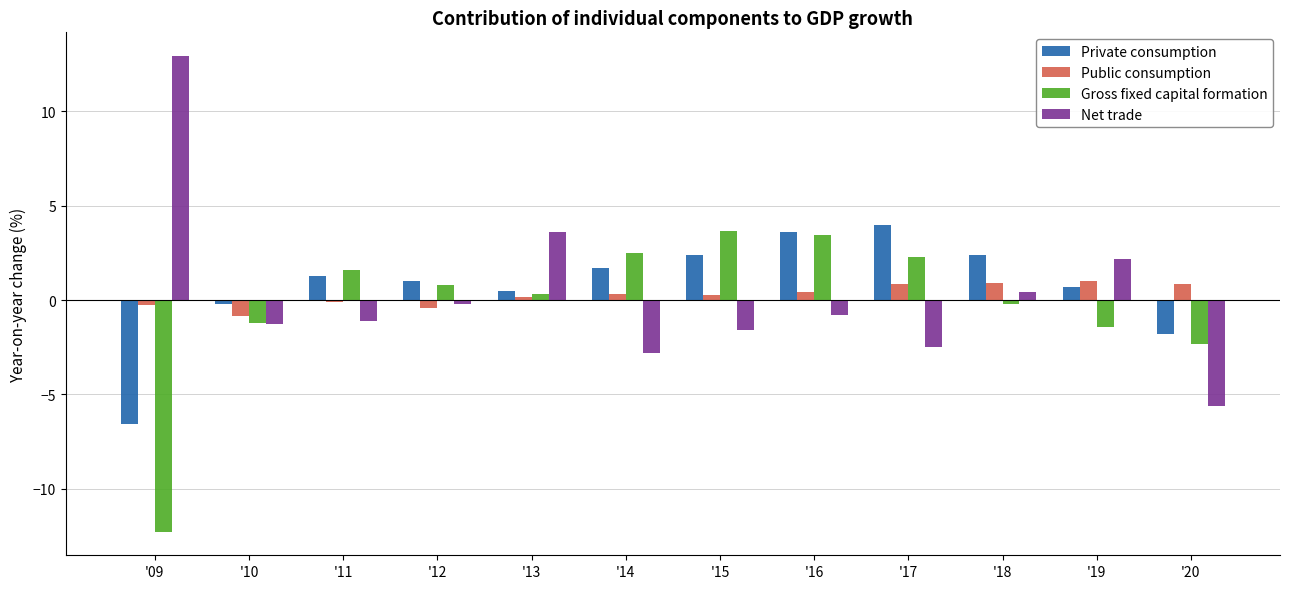

Which series has the largest range (max minus min)?

Net trade